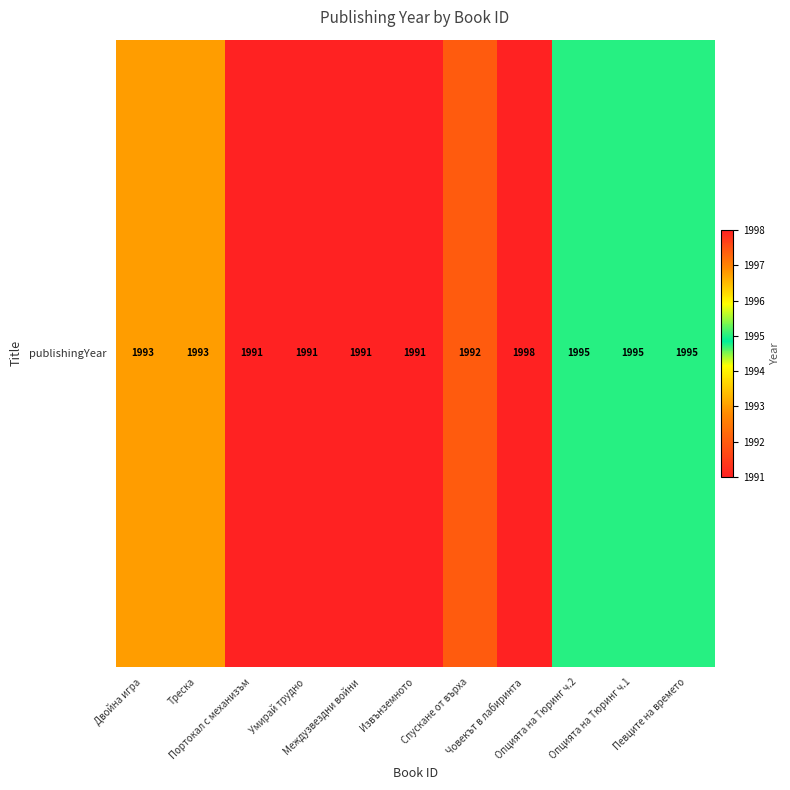

What is the sum of the values at Опцията на Тюринг ч.2 and Спускане от върха?

3987